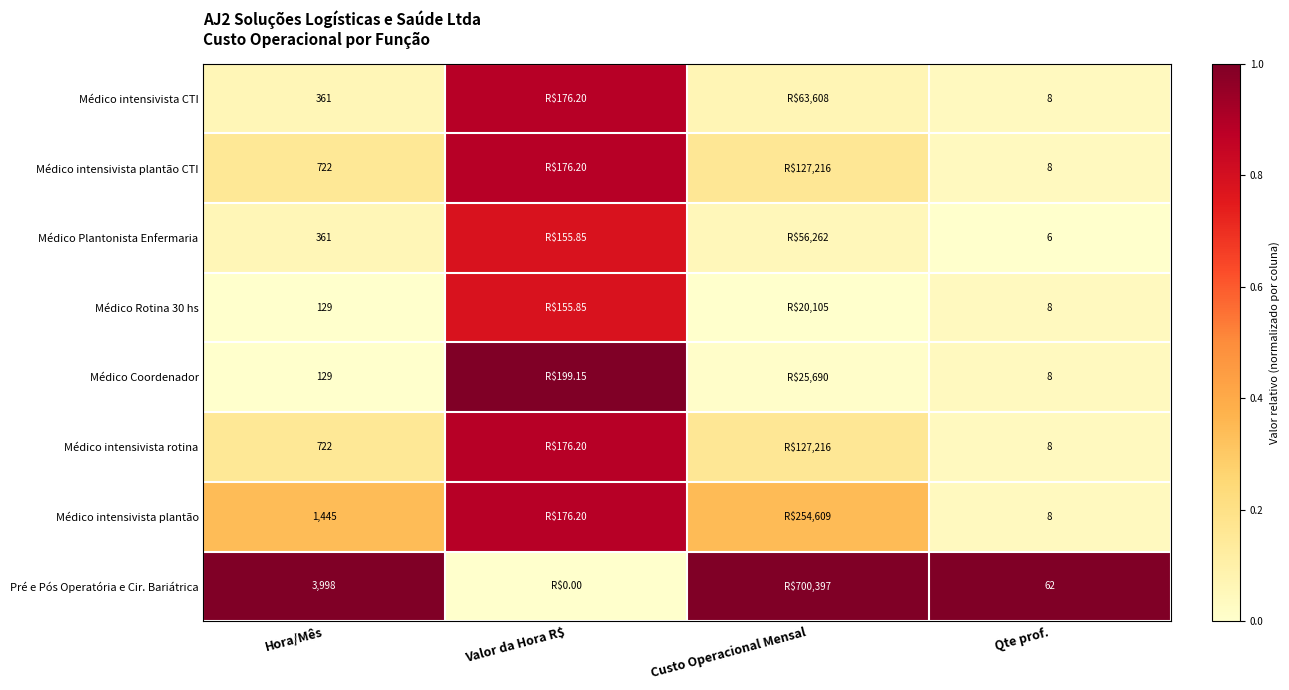

Between Hora/Mês and Qte prof., which series saw the biggest shift?

Pré e Pós Operatória e Cir. Bariátrica